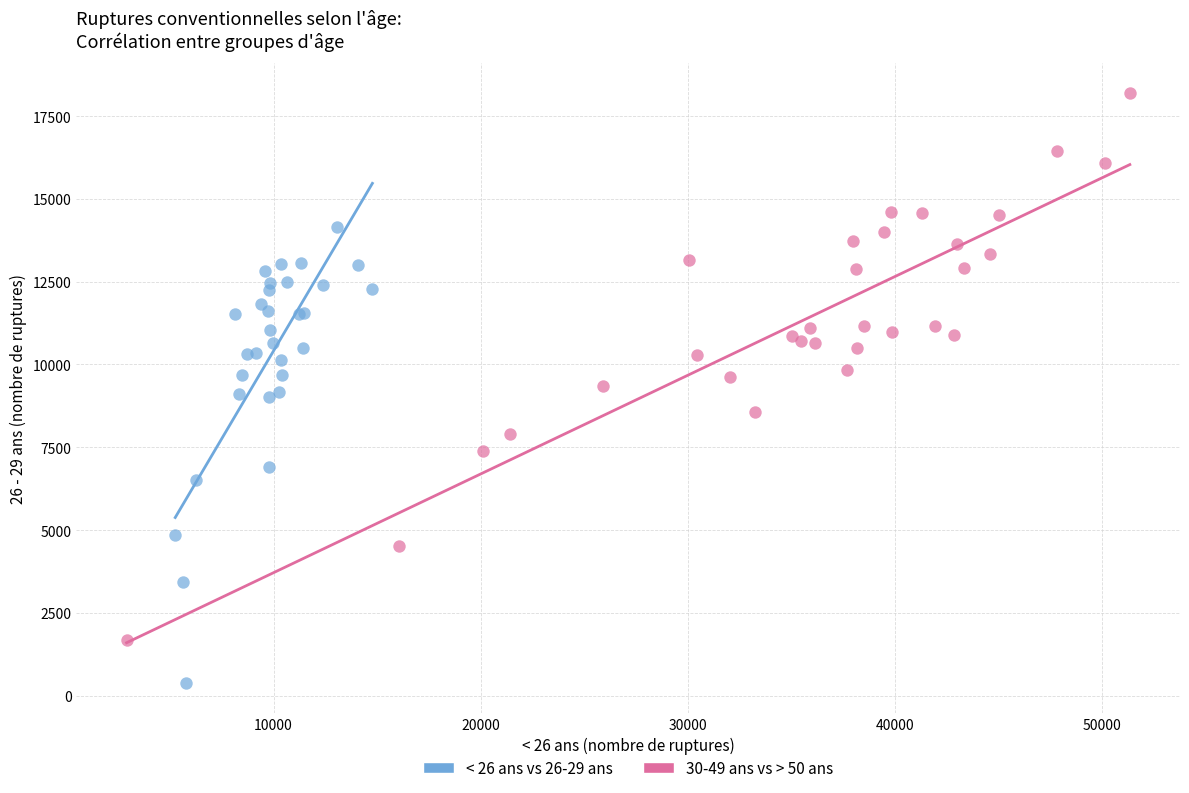

Which series has the widest spread of Y values?

30-49 ans vs > 50 ans